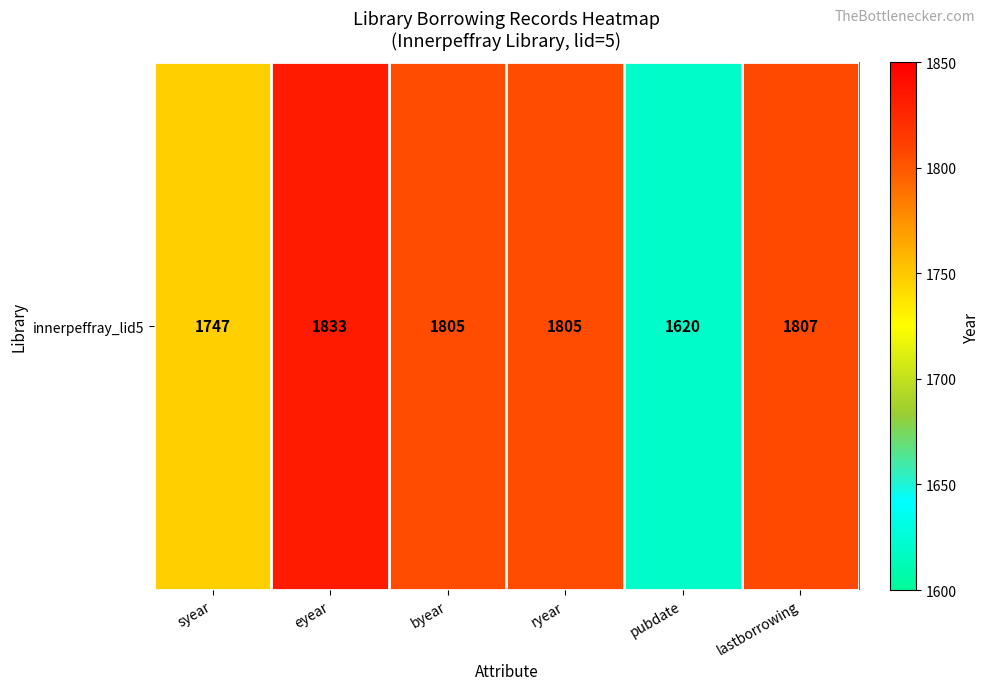

Between ryear and byear, which is larger?

ryear